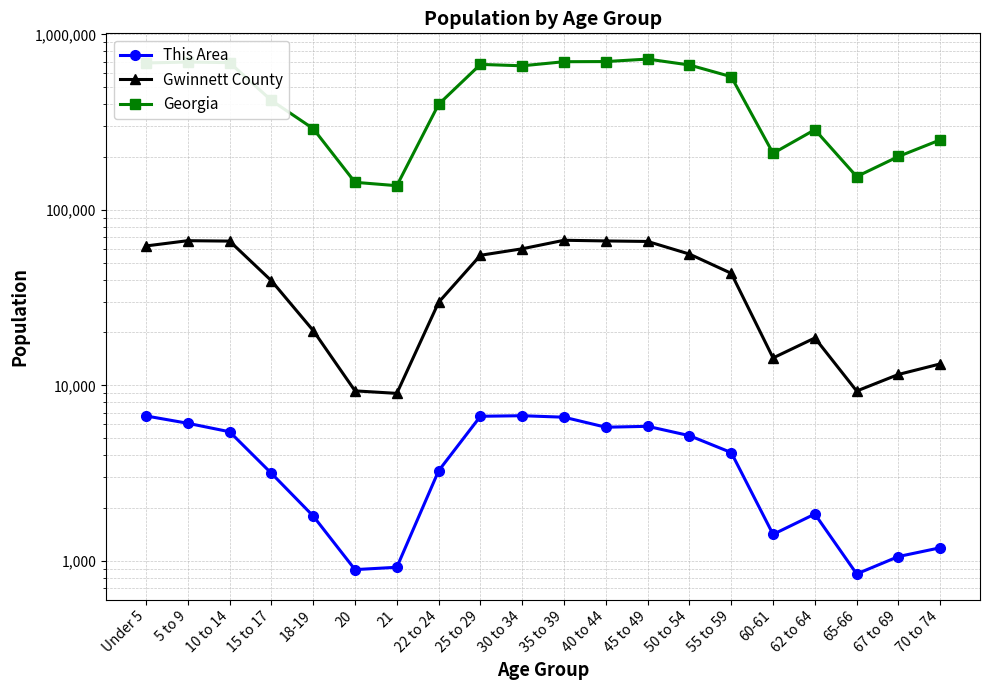

The This Area series shows 1308 at 15 to 17. True or false?

False